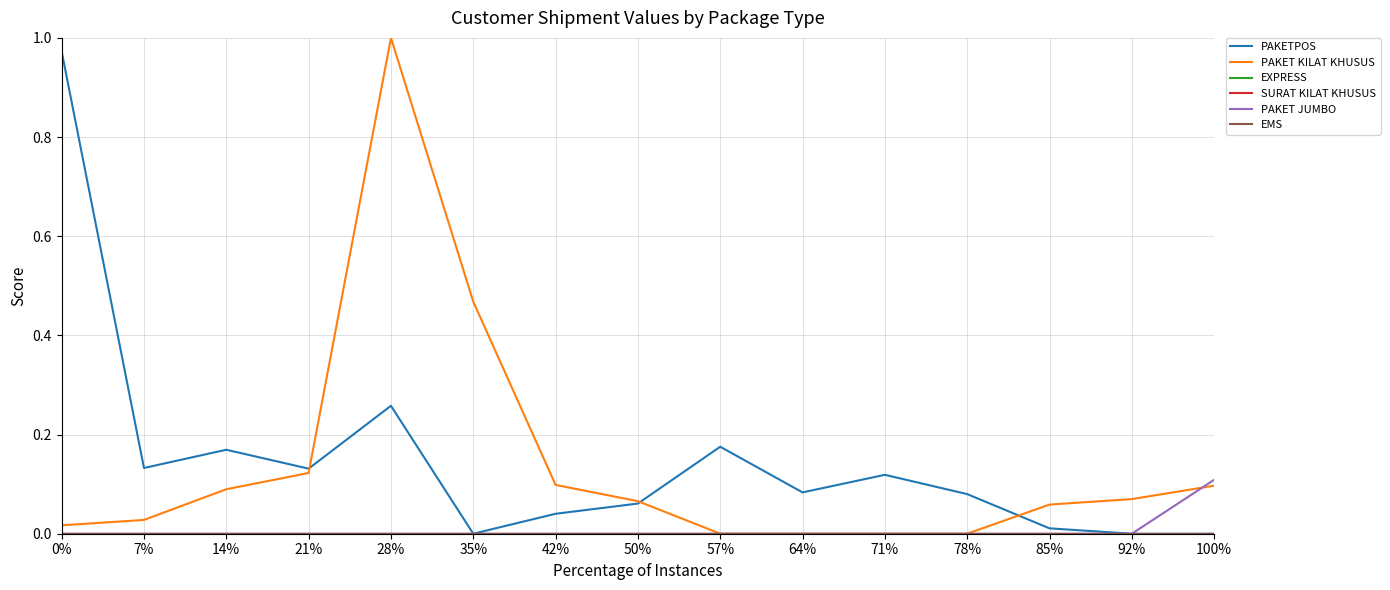

Is this an area chart (filled region under the line)?

No